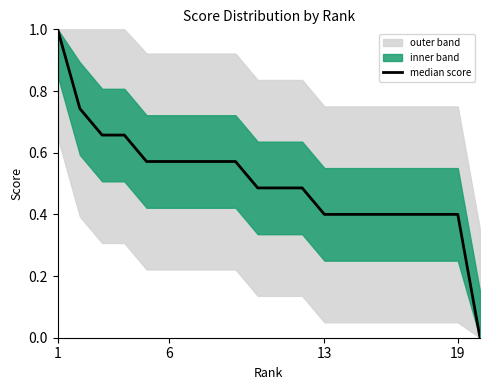

Is this an area chart (filled region under the line)?

No